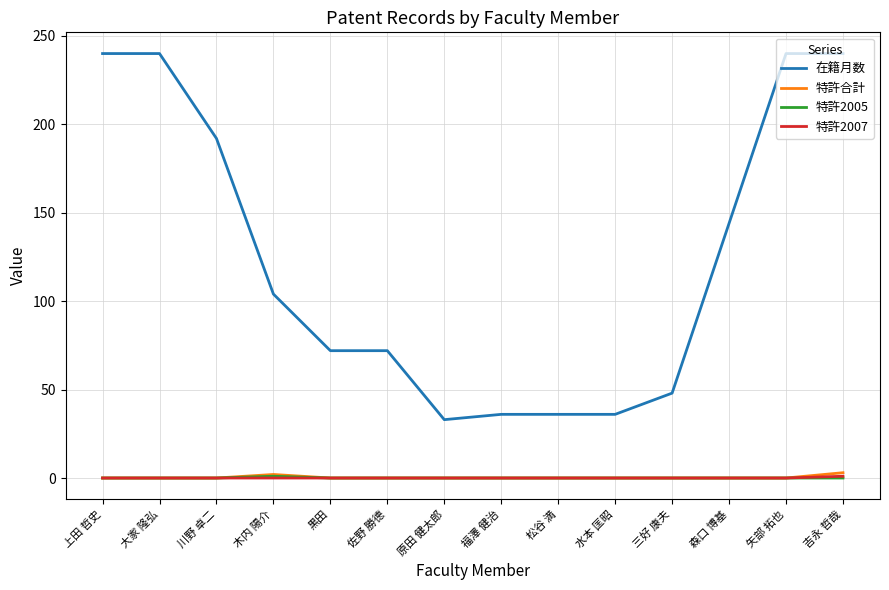

Count the 特許2005 values in the range 0 to 1.

14